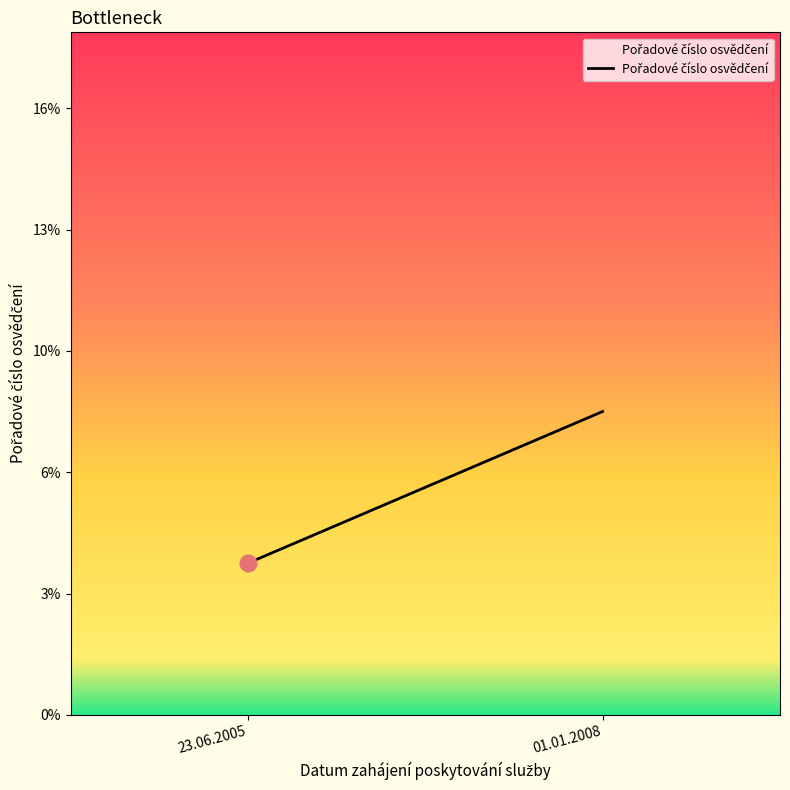

What is the ratio of the value at 23.06.2005 to the value at 01.01.2008?

0.5